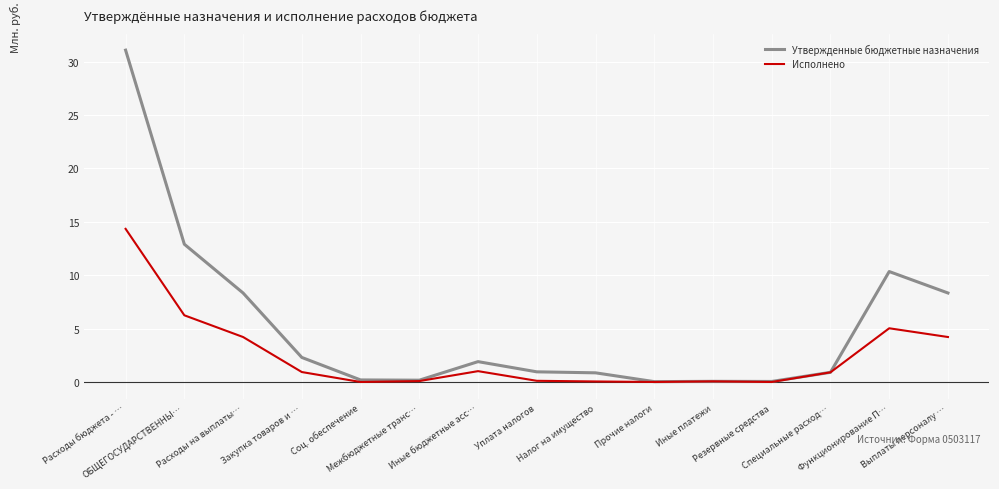

Where is Исполнено nearest to the value 7?

ОБЩЕГОСУДАРСТВЕННЫ…